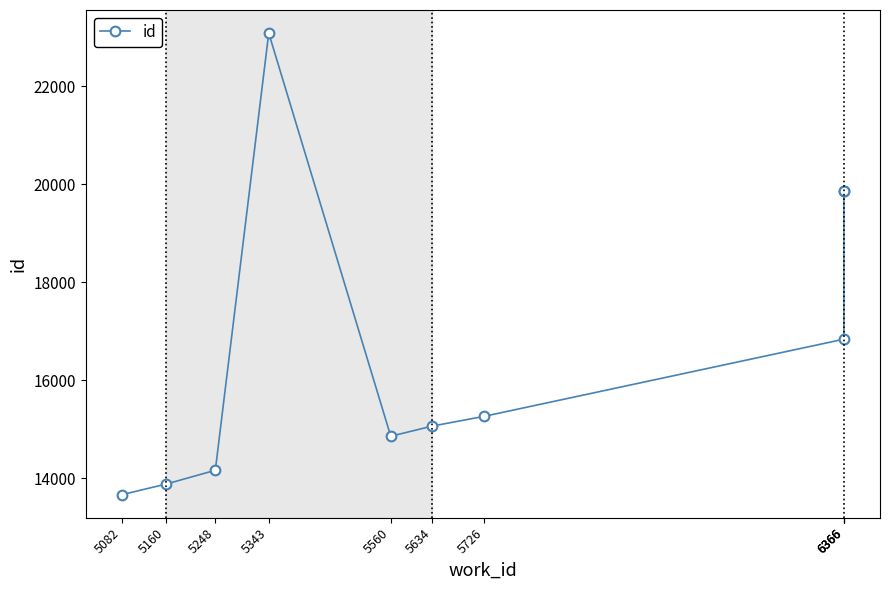

Does the chart display data point markers on the line(s)?

Yes